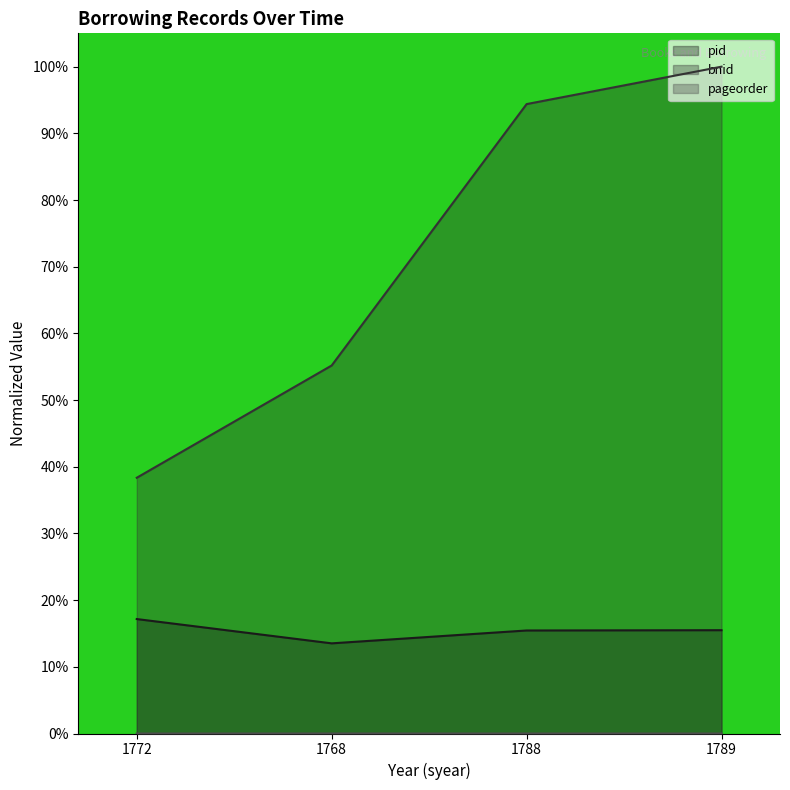

What is the maximum value shown in the chart?

100.0